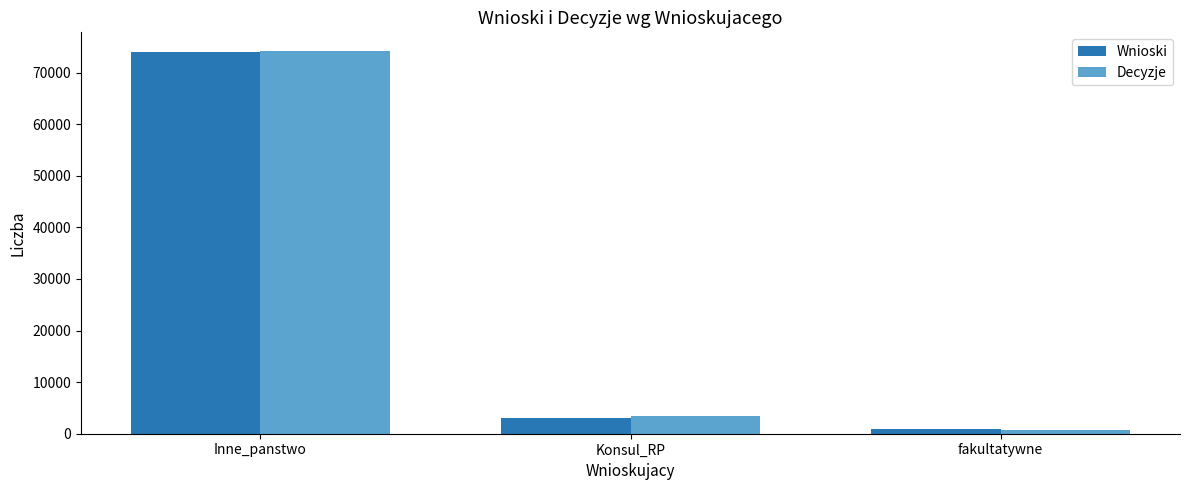

List the labels in order of Wnioski value, smallest first.

fakultatywne, Konsul_RP, Inne_panstwo